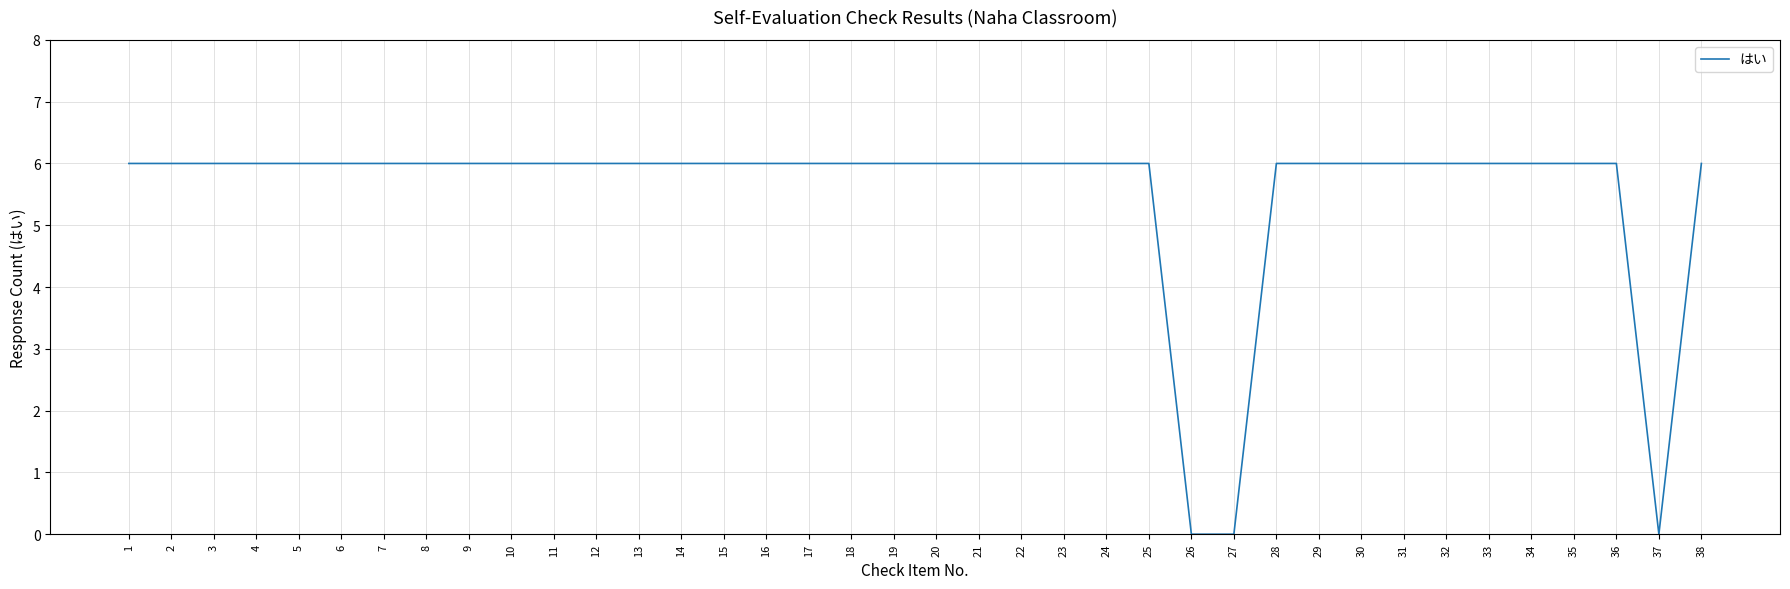

Approximately how many times larger is the value at 7 compared to 21?

1.0